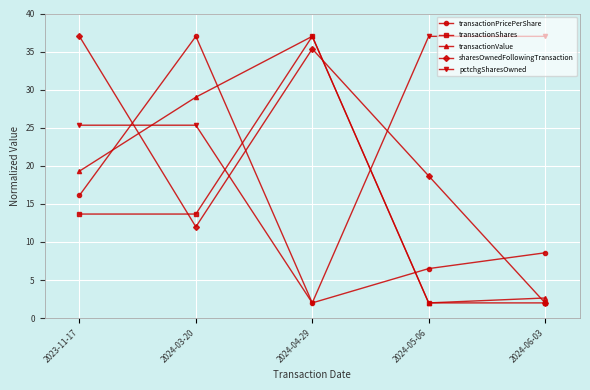

What is the total value across all series at 2024-05-06?

66.2